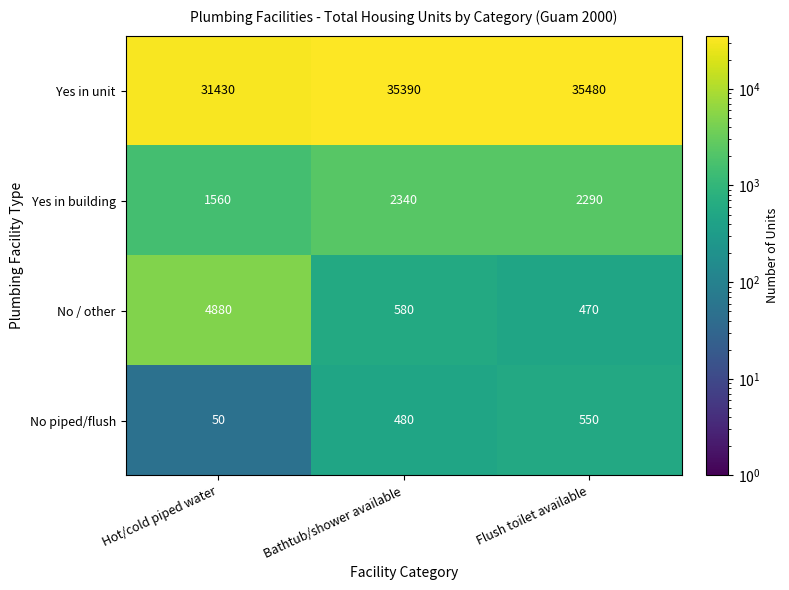

Reading left to right, what are all the values shown in this chart?

Yes in unit: Hot/cold piped water=31430	Bathtub/shower available=35390	Flush toilet available=35480
Yes in building: Hot/cold piped water=1560	Bathtub/shower available=2340	Flush toilet available=2290
No / other: Hot/cold piped water=4880	Bathtub/shower available=580	Flush toilet available=470
No piped/flush: Hot/cold piped water=50	Bathtub/shower available=480	Flush toilet available=550